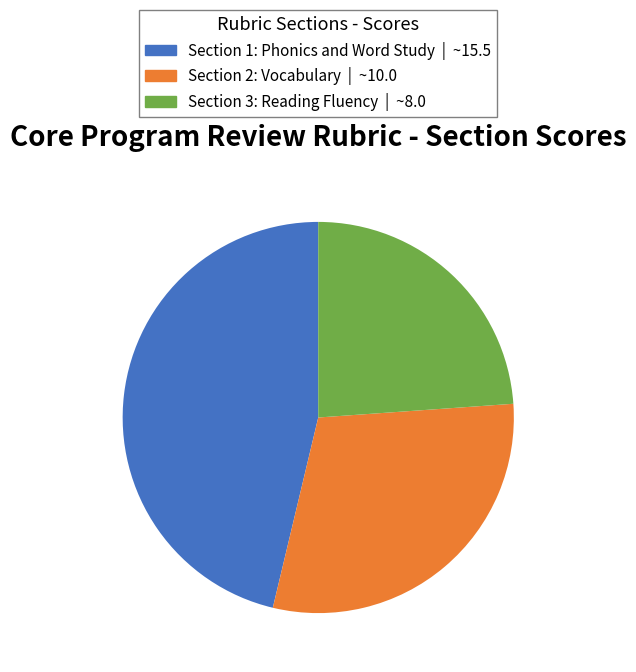

Combined, do Section 2: Vocabulary and Section 3: Reading Fluency account for over 50%?

Yes